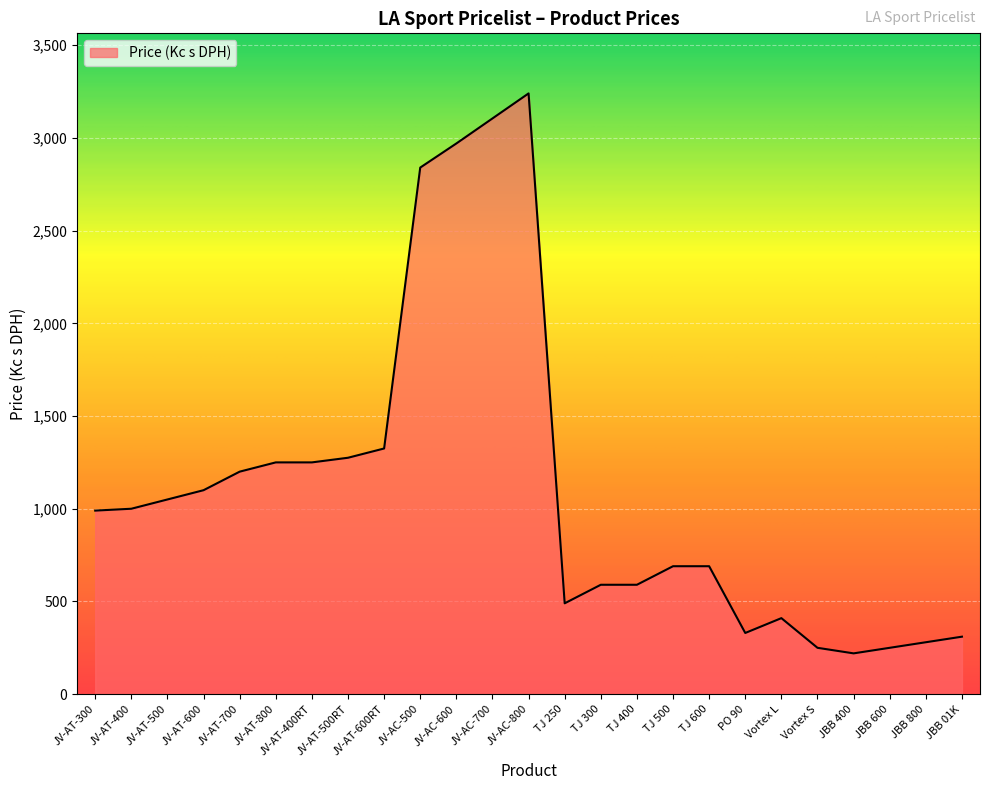

Does the chart display data point markers on the line(s)?

No